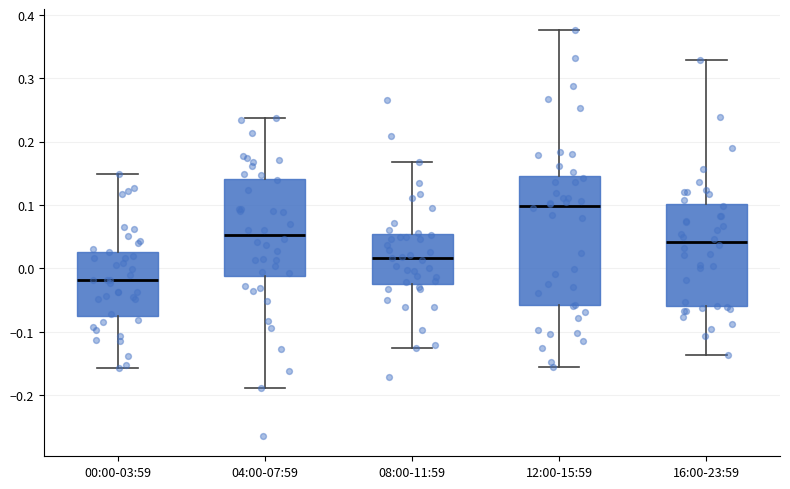

Reading left to right, transcribe this box plot: for each box, give where its median line is, the range the box spans, and where its two whiskers end, as read against the y-axis. The values are not printed on the chart, so give them approximately, as read against the axis.

00:00-03:59: median -0.02, box -0.07 to 0.03, whiskers -0.16 to 0.15
04:00-07:59: median 0.05, box -0.01 to 0.14, whiskers -0.19 to 0.24
08:00-11:59: median 0.02, box -0.02 to 0.05, whiskers -0.13 to 0.17
12:00-15:59: median 0.10, box -0.06 to 0.15, whiskers -0.16 to 0.38
16:00-23:59: median 0.04, box -0.06 to 0.10, whiskers -0.14 to 0.33